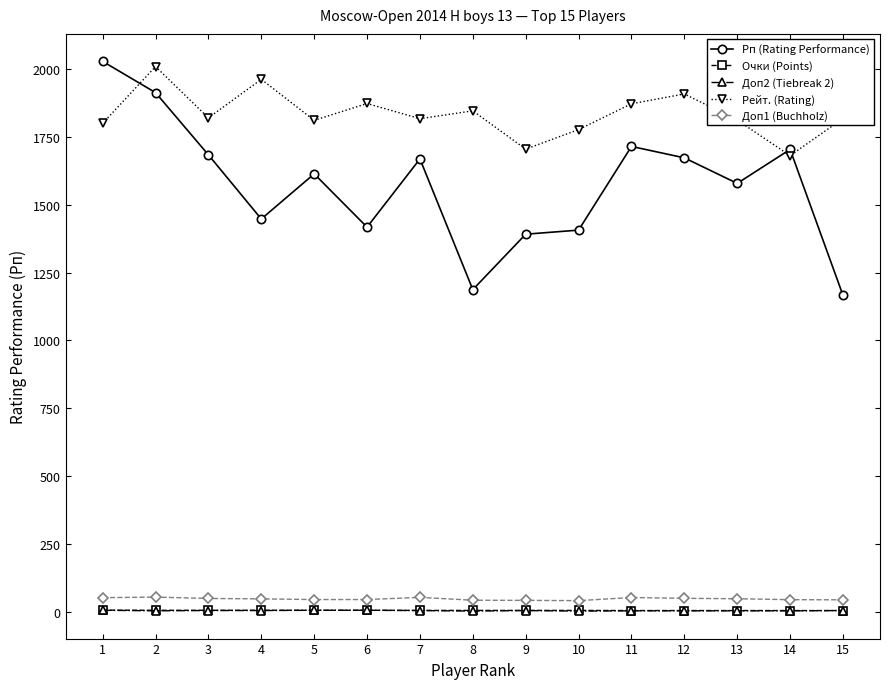

How many values in the Рейт. (Rating) series are below 1817?

7